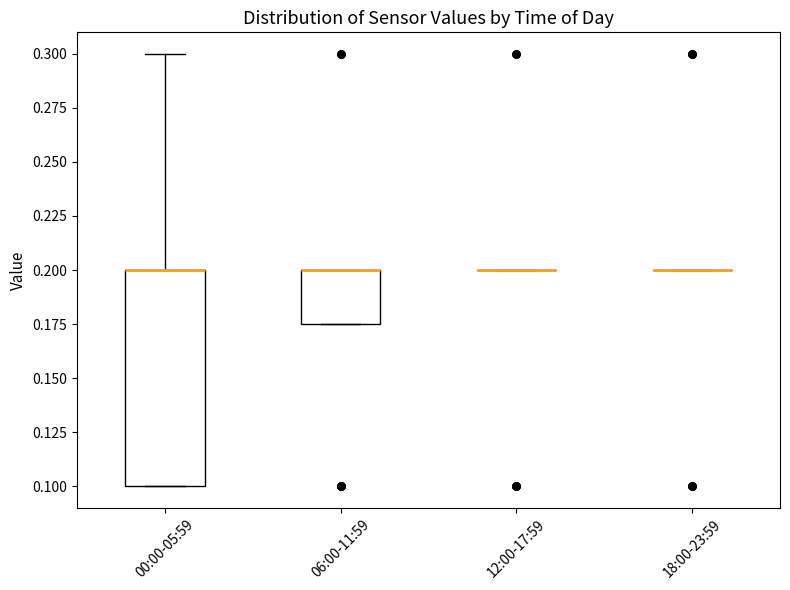

Reading left to right, transcribe this box plot: for each box, give where its median line is, the range the box spans, and where its two whiskers end, as read against the y-axis. The values are not printed on the chart, so give them approximately, as read against the axis.

00:00-05:59: median 0.200 (drawn on the box's upper edge), box 0.100 to 0.200, whiskers 0.100 to 0.300
06:00-11:59: median 0.200 (drawn on the box's upper edge), box 0.175 to 0.200, whiskers 0.175 to 0.200
12:00-17:59: box collapsed to a line at 0.200, whiskers 0.200 to 0.200
18:00-23:59: box collapsed to a line at 0.200, whiskers 0.200 to 0.200